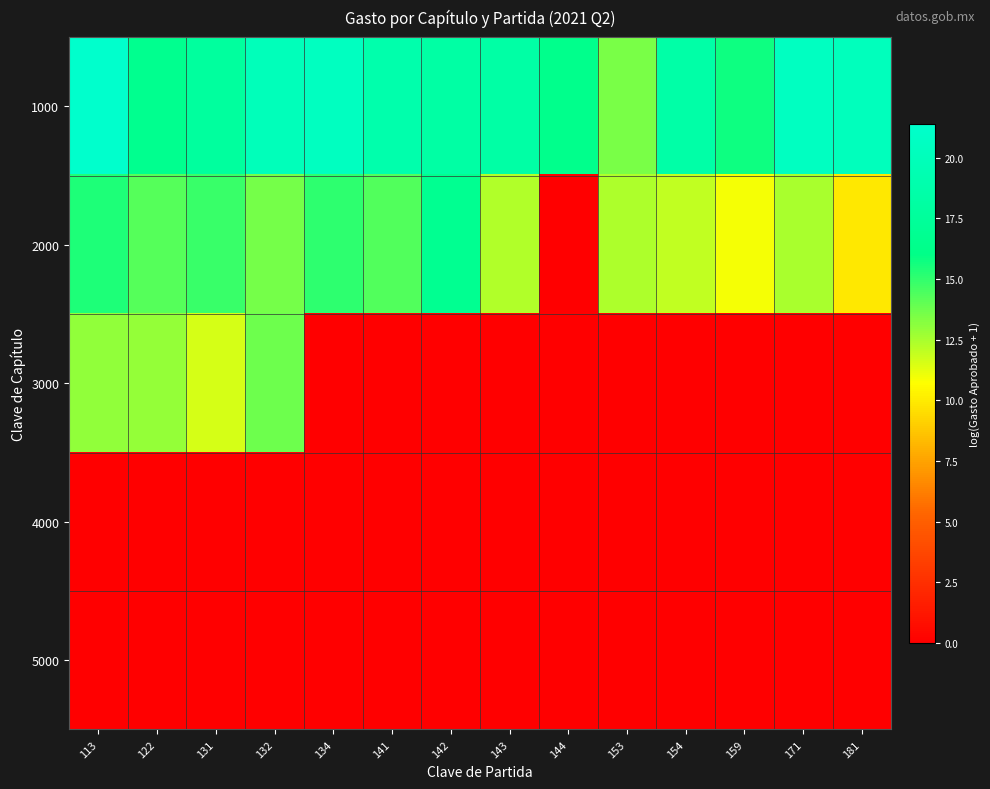

Which category has the highest value across all series?

113